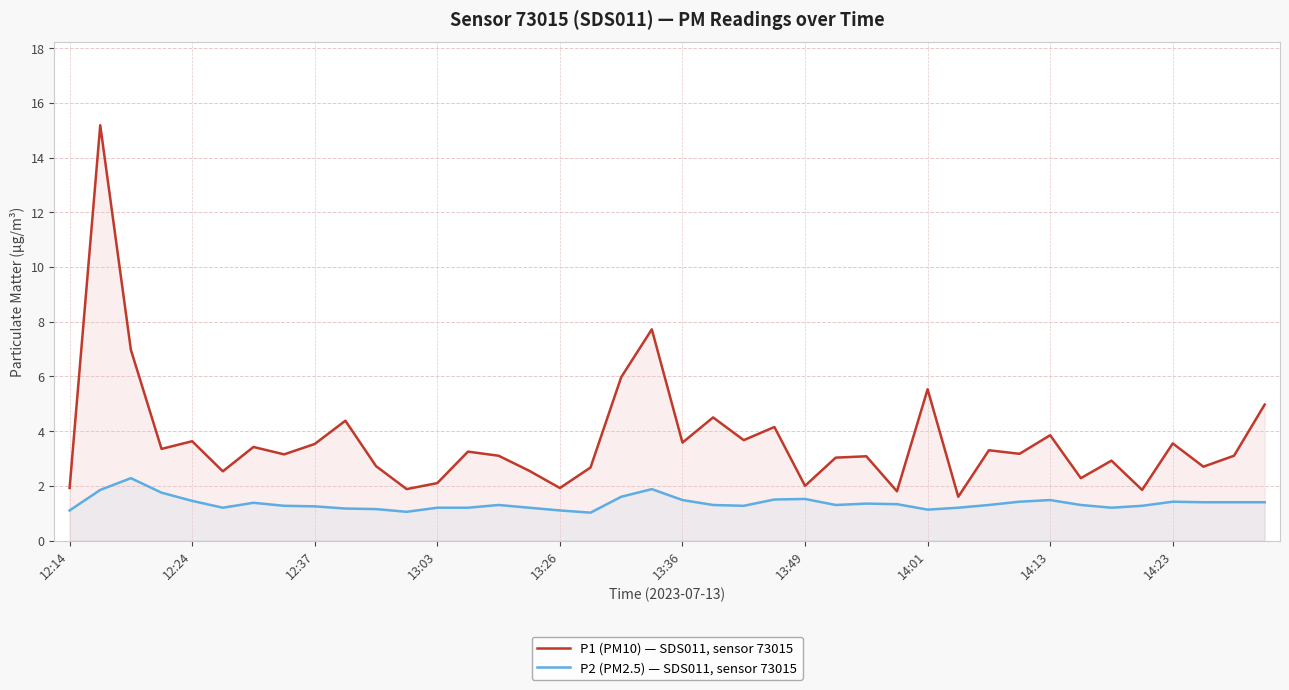

Between 10 and 17, which is larger?

10